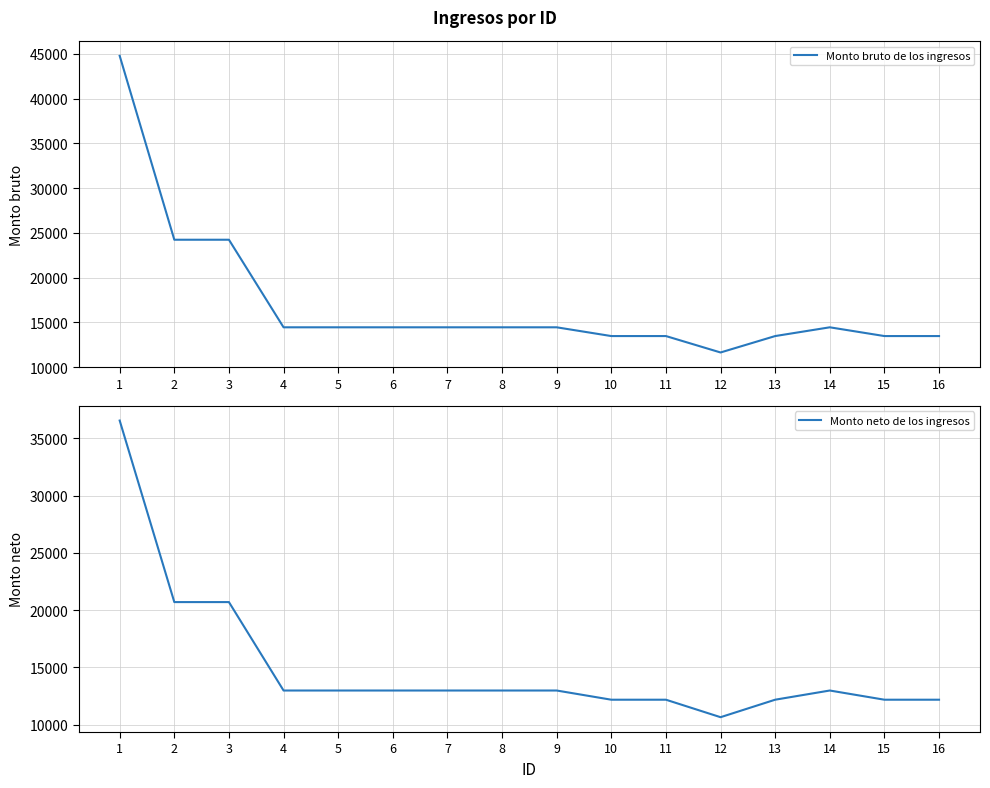

What is the total value across all series at 4?

27409.7